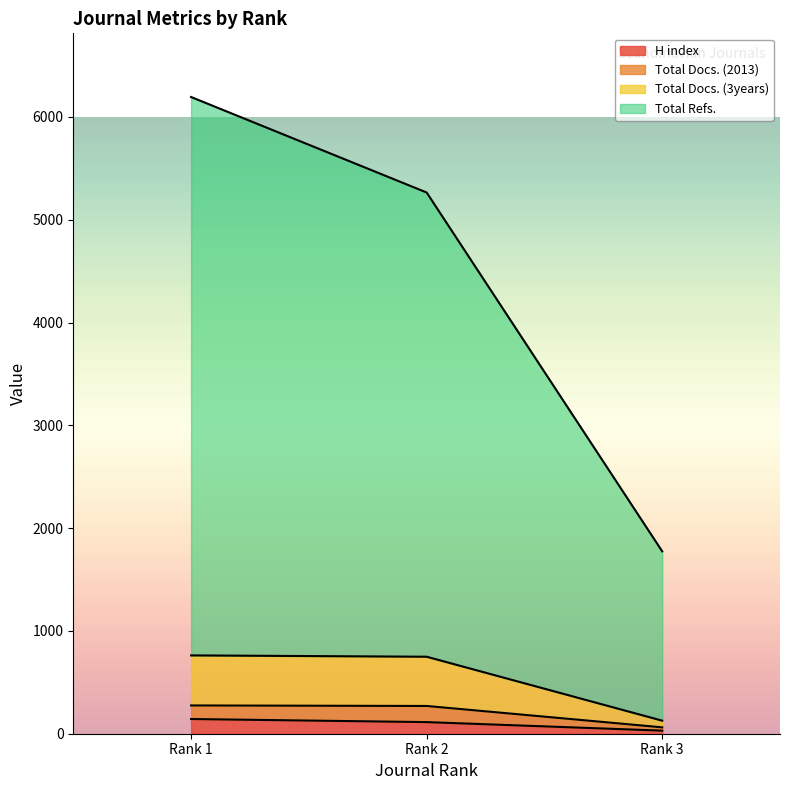

What is the maximum value for H index?

143